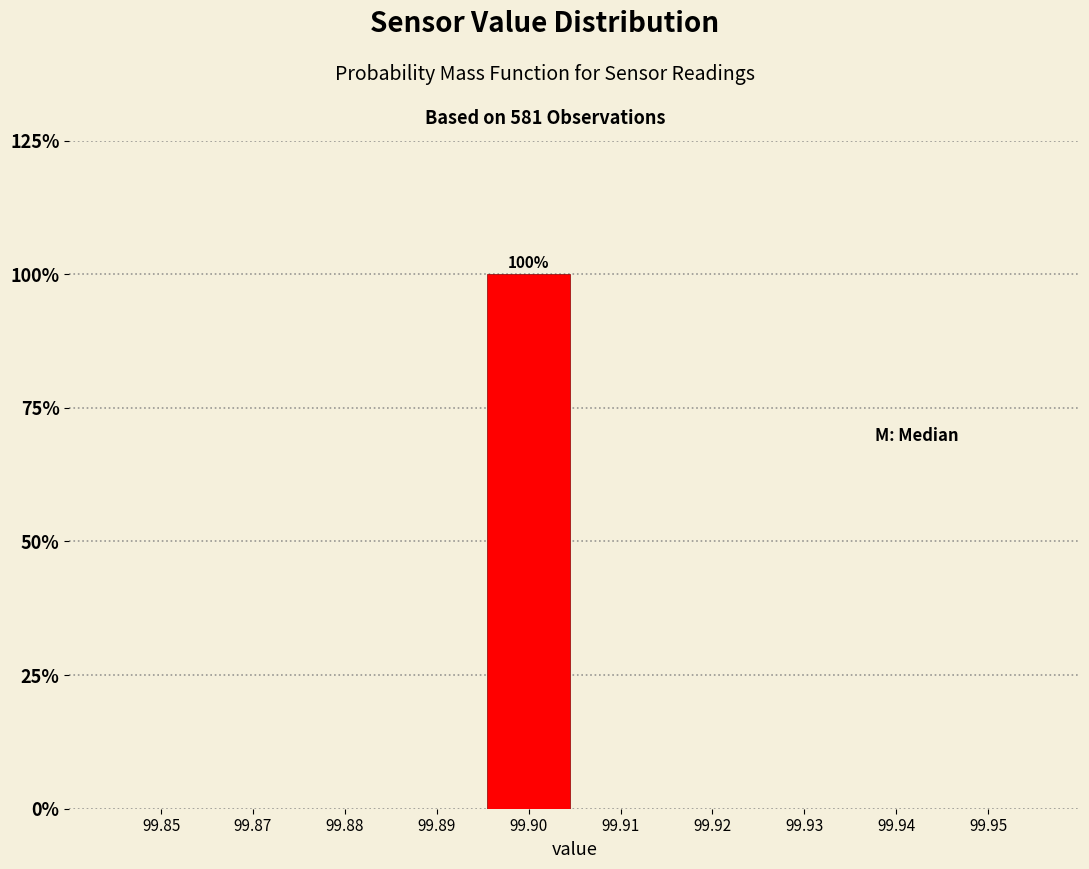

Reading right to left, transcribe all the data shown in this chart.

99.95=0	99.94=0	99.93=0	99.92=0	99.91=0	99.90=100	99.89=0	99.88=0	99.87=0	99.85=0